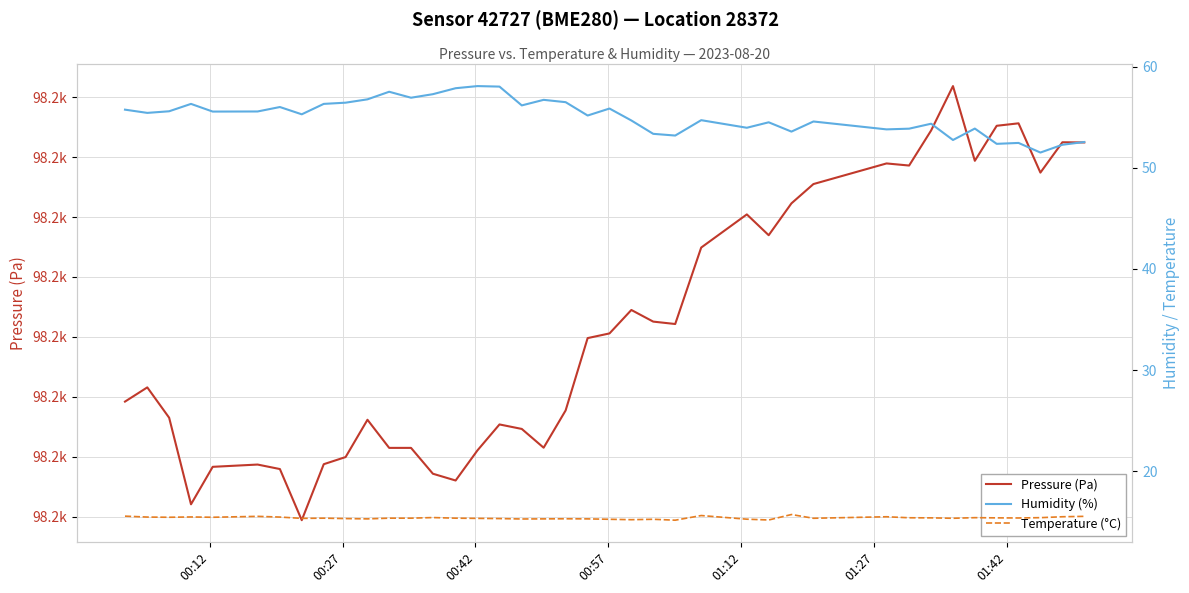

What is the value of the Humidity (%) point at the 5th from the left?

55.6